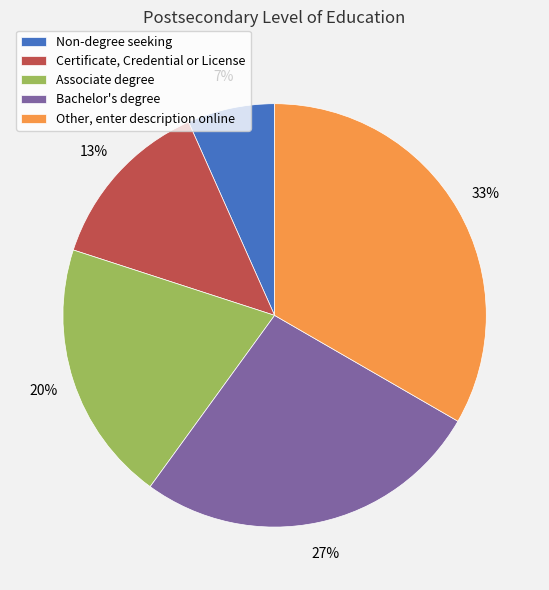

What percentage is the Bachelor's degree slice, to the nearest percent?

27%